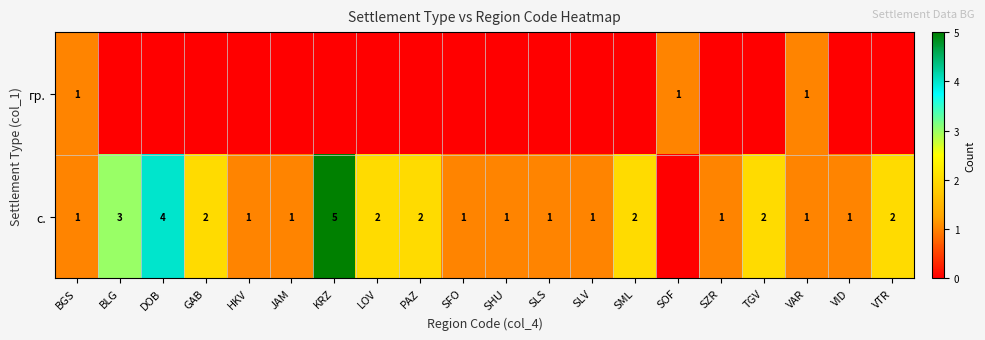

The с. series shows 1 at JAM. True or false?

True